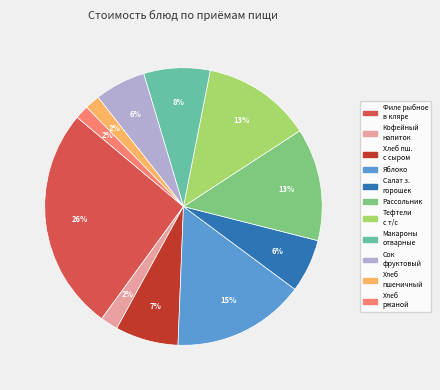

Is there any slice that represents more than half of the pie?

No